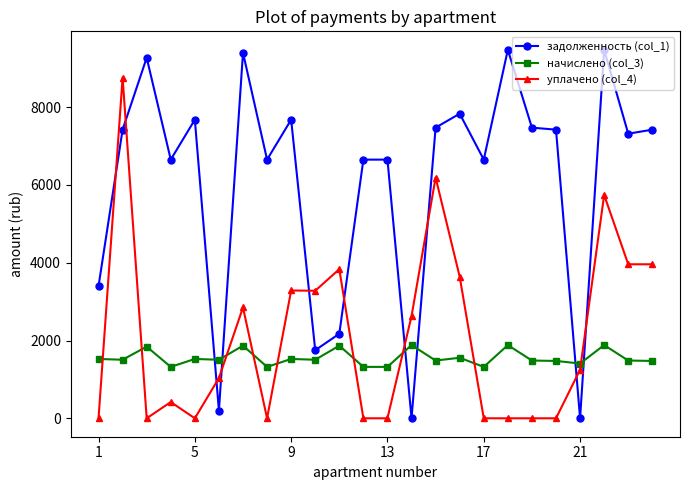

Which series has the widest spread of values?

задолженность (col_1)